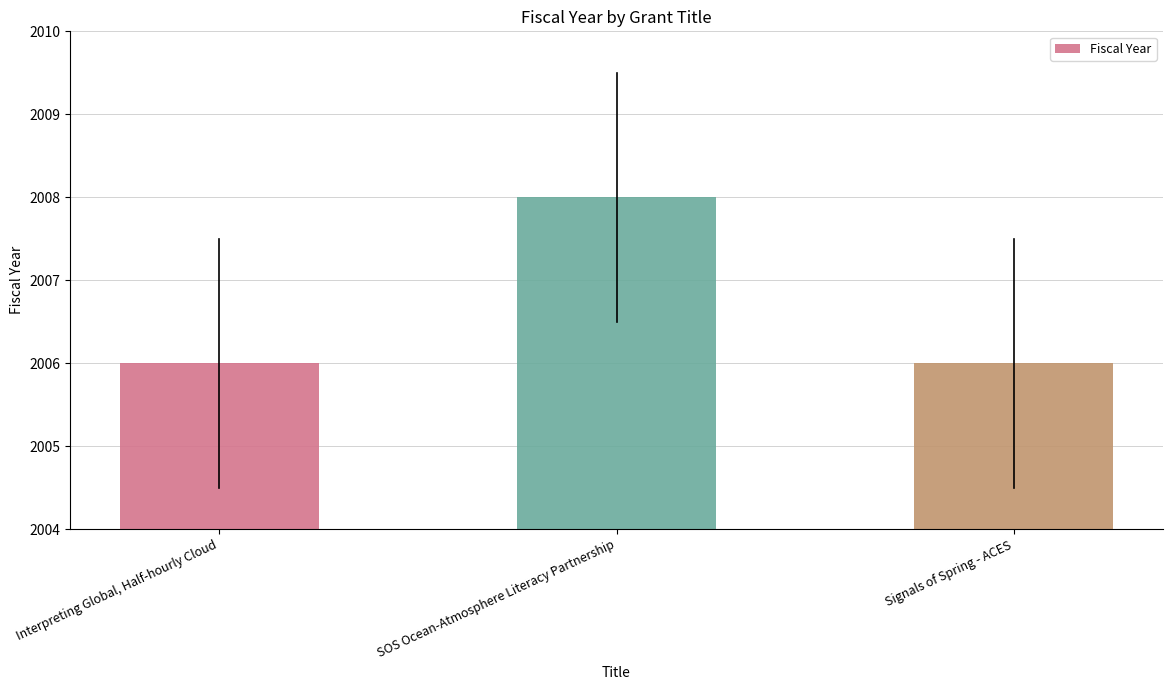

The chart shows a value of 2006 at Interpreting Global, Half-hourly Cloud. True or false?

True